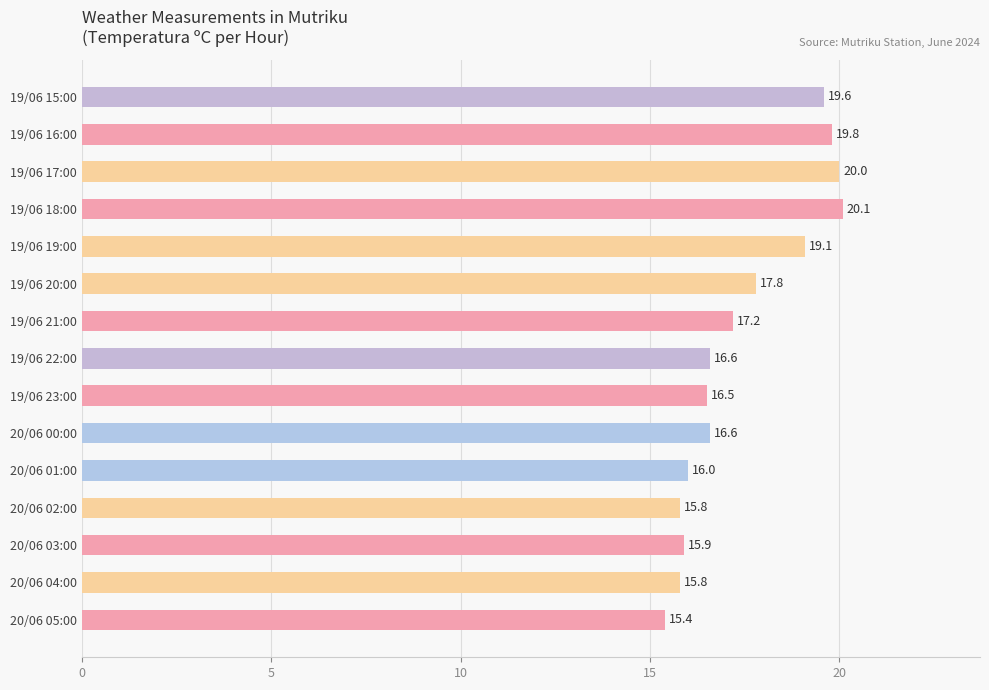

True or false: the data shows 26.9 at 19/06 17:00.

False